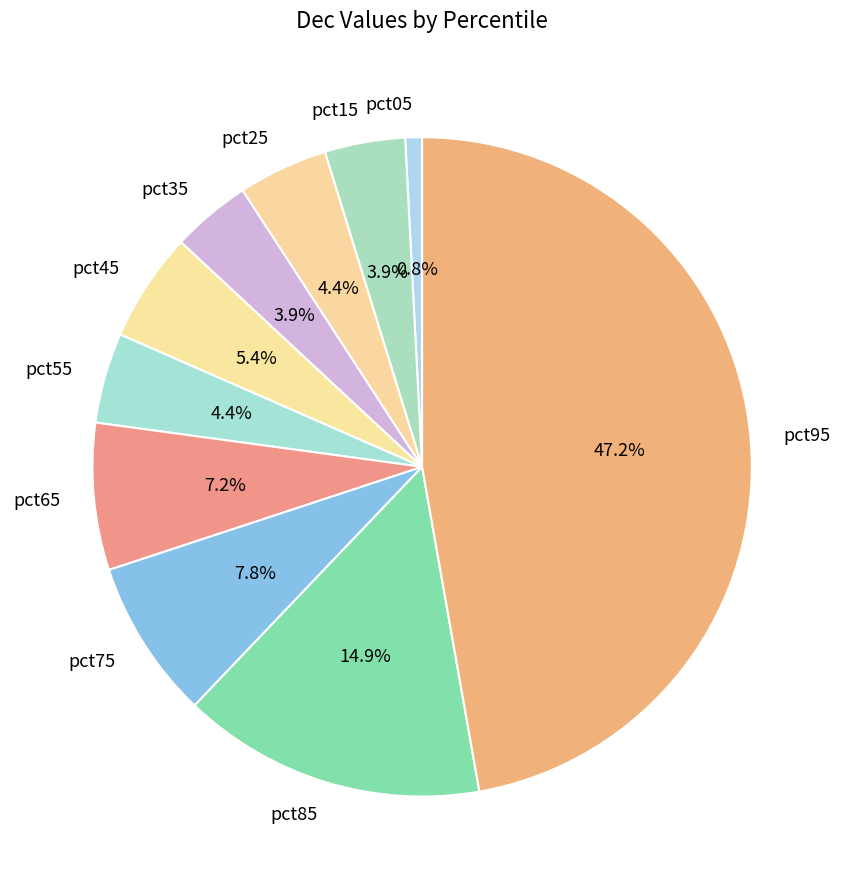

To the nearest percent, what is the difference between the pct35 and pct65 slice percentages?

3%